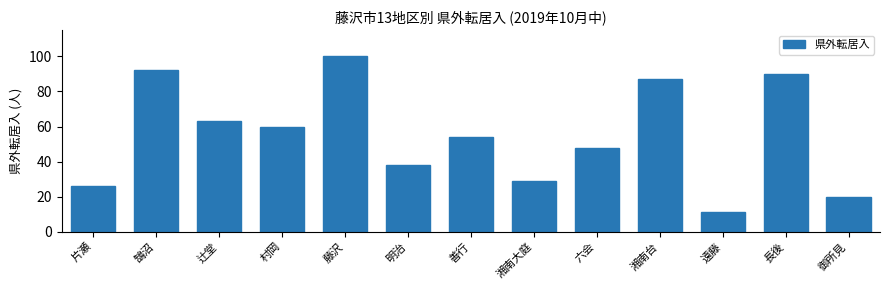

Reading left to right, extract all data points from this chart.

26	92	63	60	100	38	54	29	48	87	11	90	20